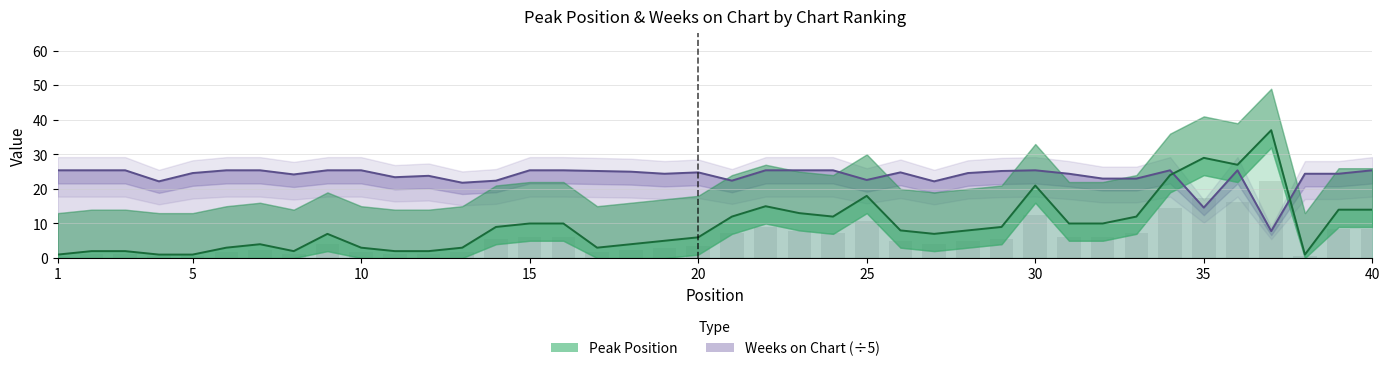

What are all the series names shown in the legend?

Weeks on Chart (÷5), Peak Position